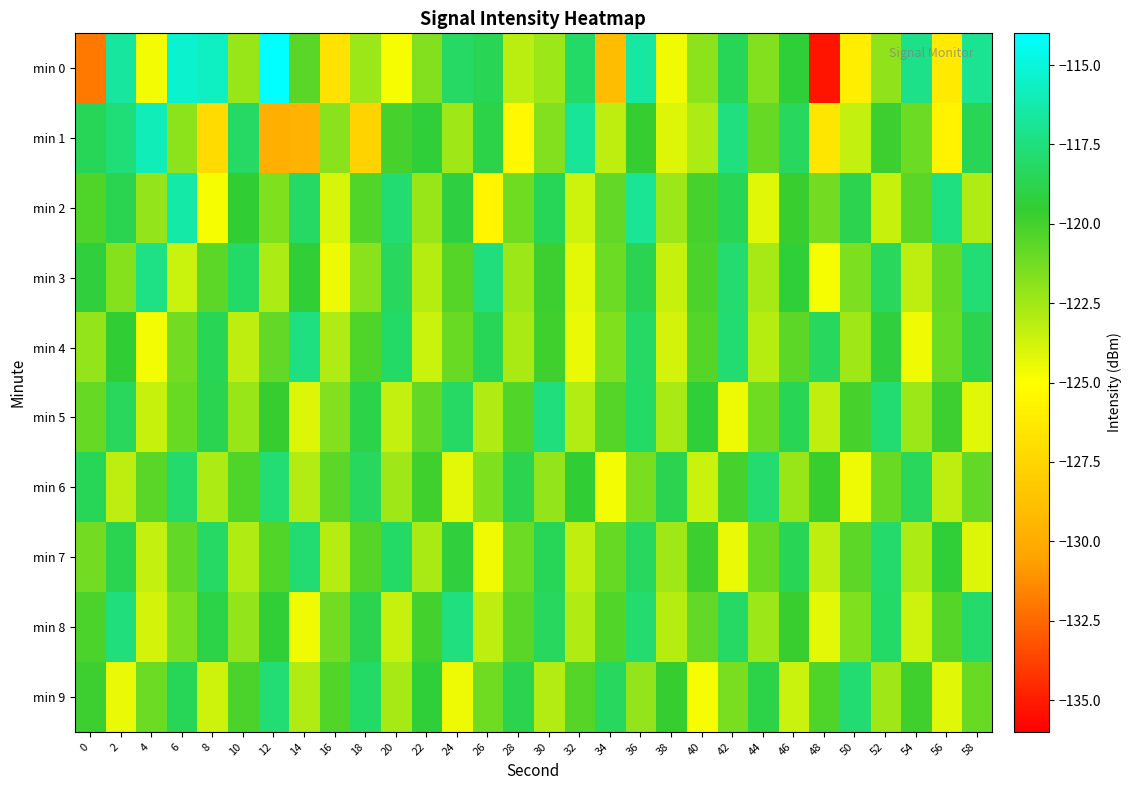

How many categories are shown in the chart?

30